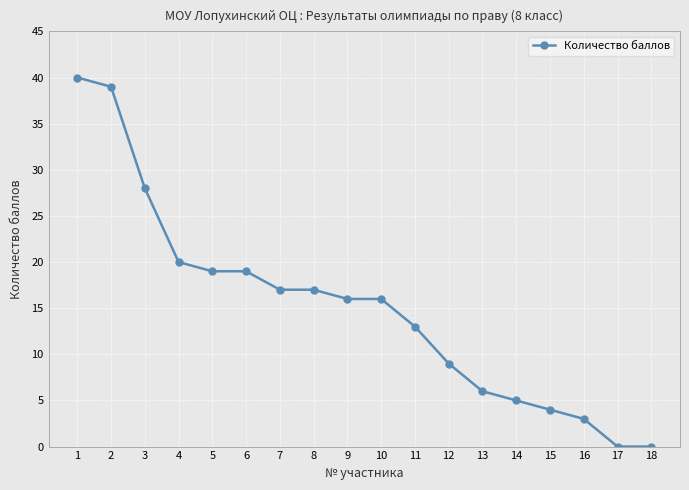

What is the difference between the maximum and second lowest values?

40